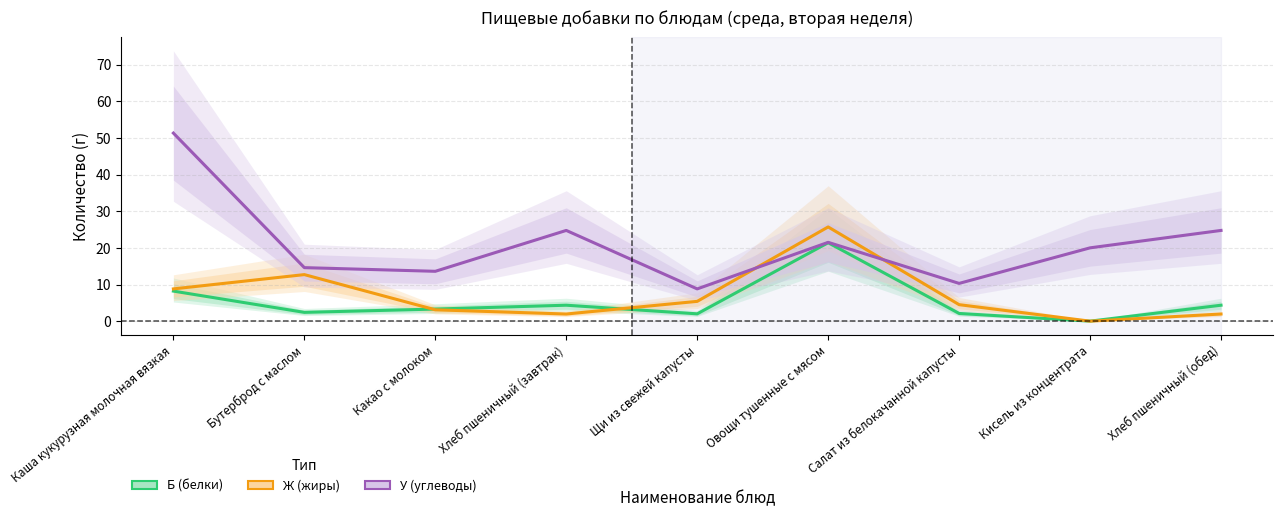

What is the minimum value for У (углеводы)?

8.8